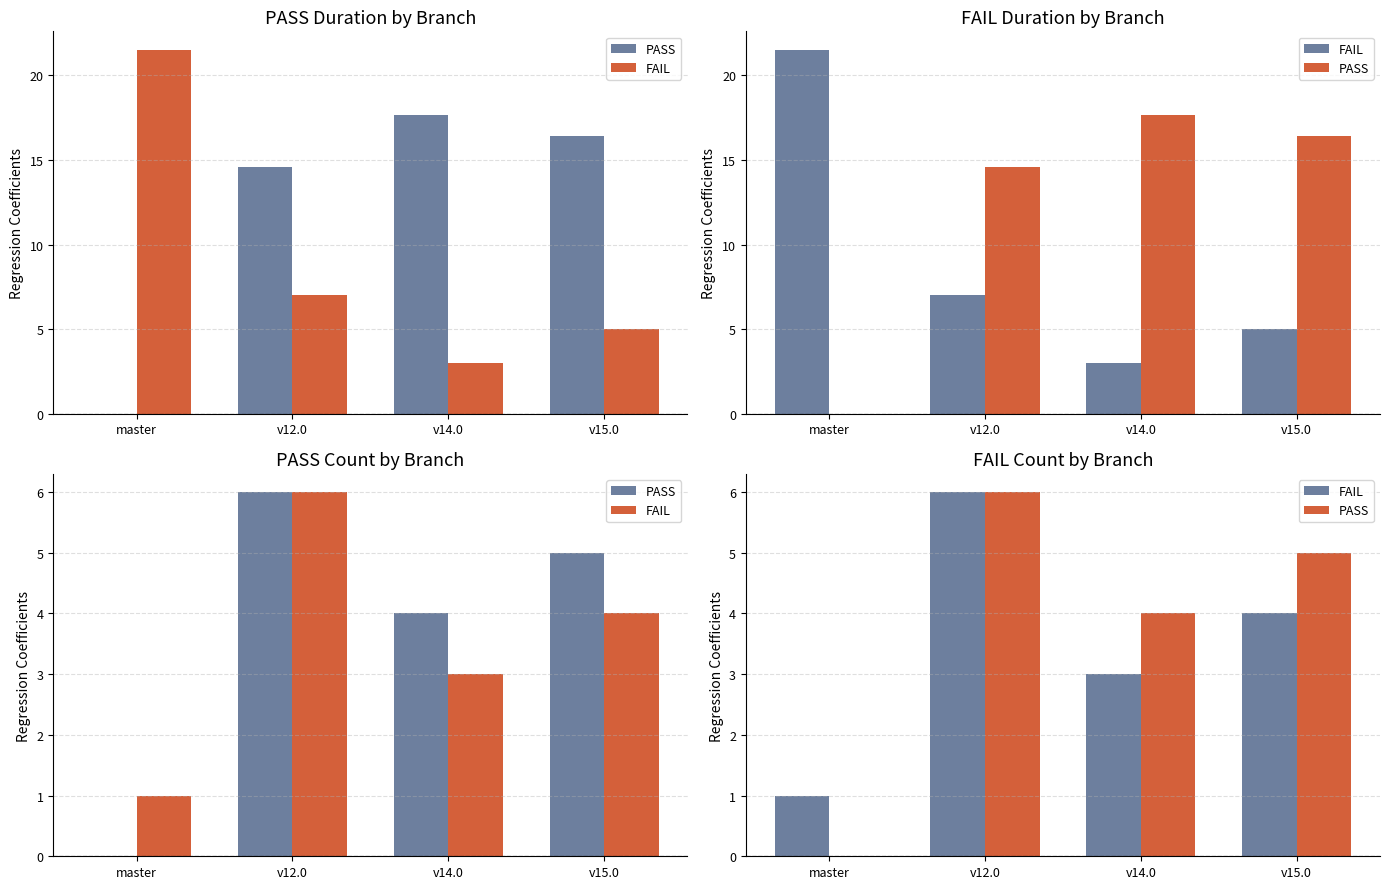

How many FAIL values are between 3 and 6?

3